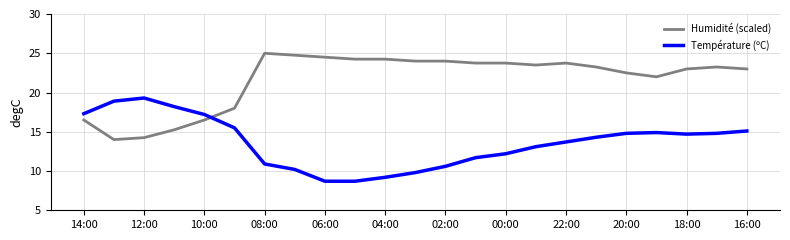

What is the difference between the maximum and minimum values in the Température (ºC) series?

10.6